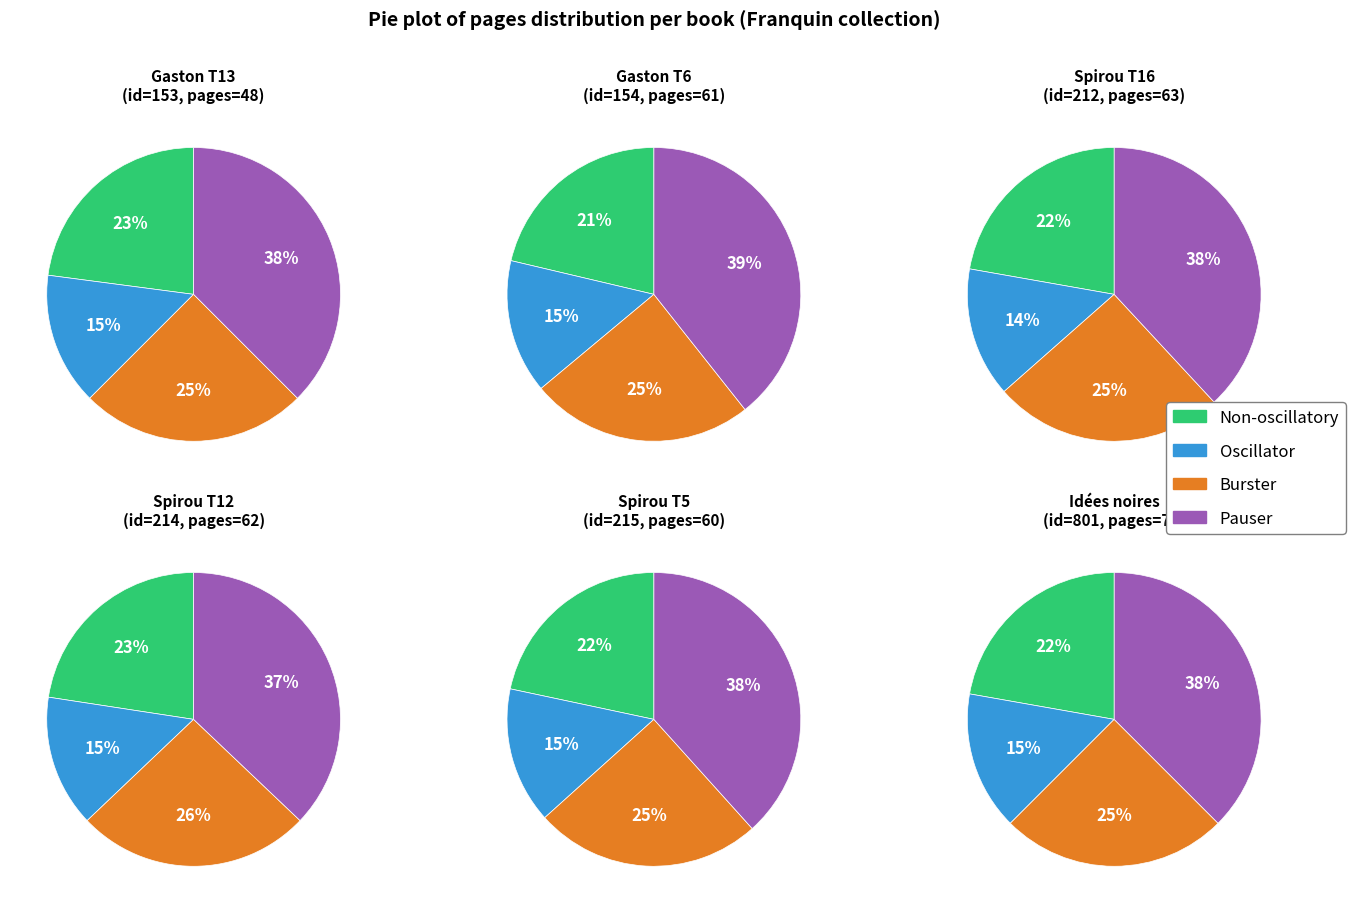

True or false: 215 accounts for 27% of the total.

False